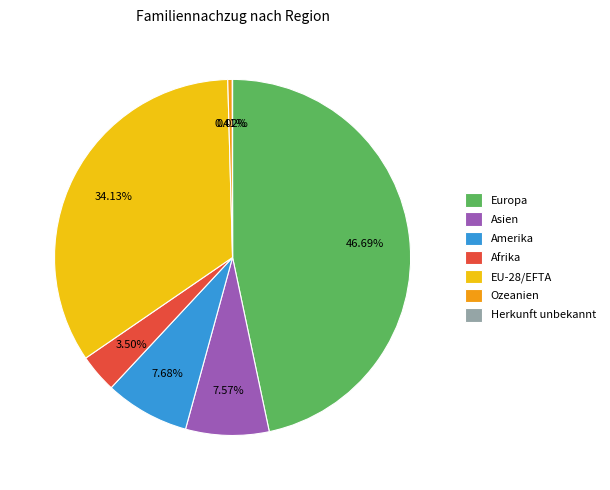

Is there a majority slice in this chart?

No